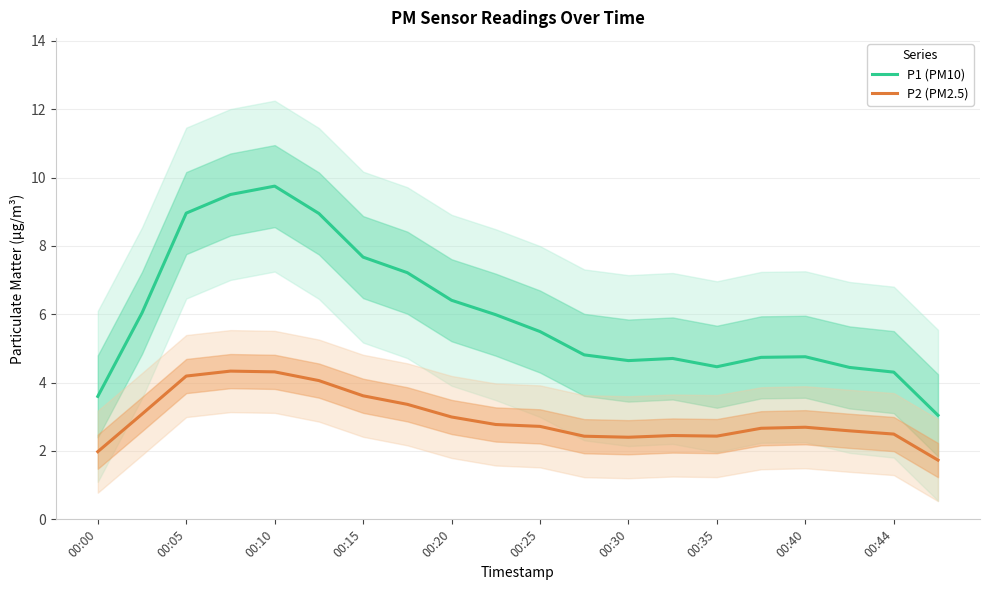

What is the maximum value for P1 (PM10)?

9.8